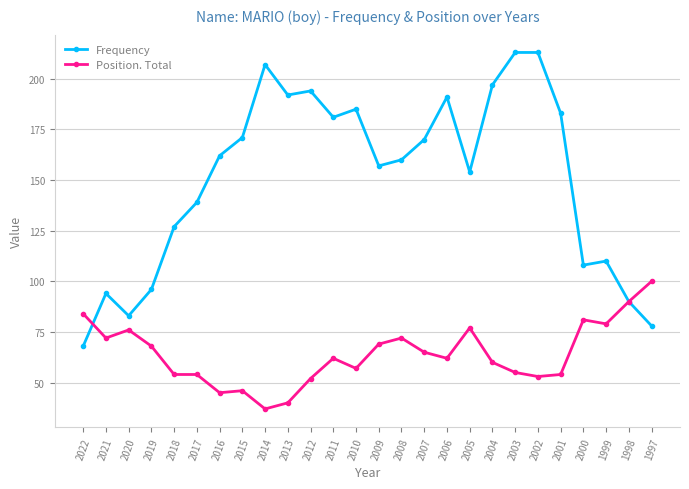

Reading left to right, list all the values displayed in this chart.

Frequency: 68	94	83	96	127	139	162	171	207	192	194	181	185	157	160	170	191	154	197	213	213	183	108	110	90	78
Position. Total: 84	72	76	68	54	54	45	46	37	40	52	62	57	69	72	65	62	77	60	55	53	54	81	79	90	100